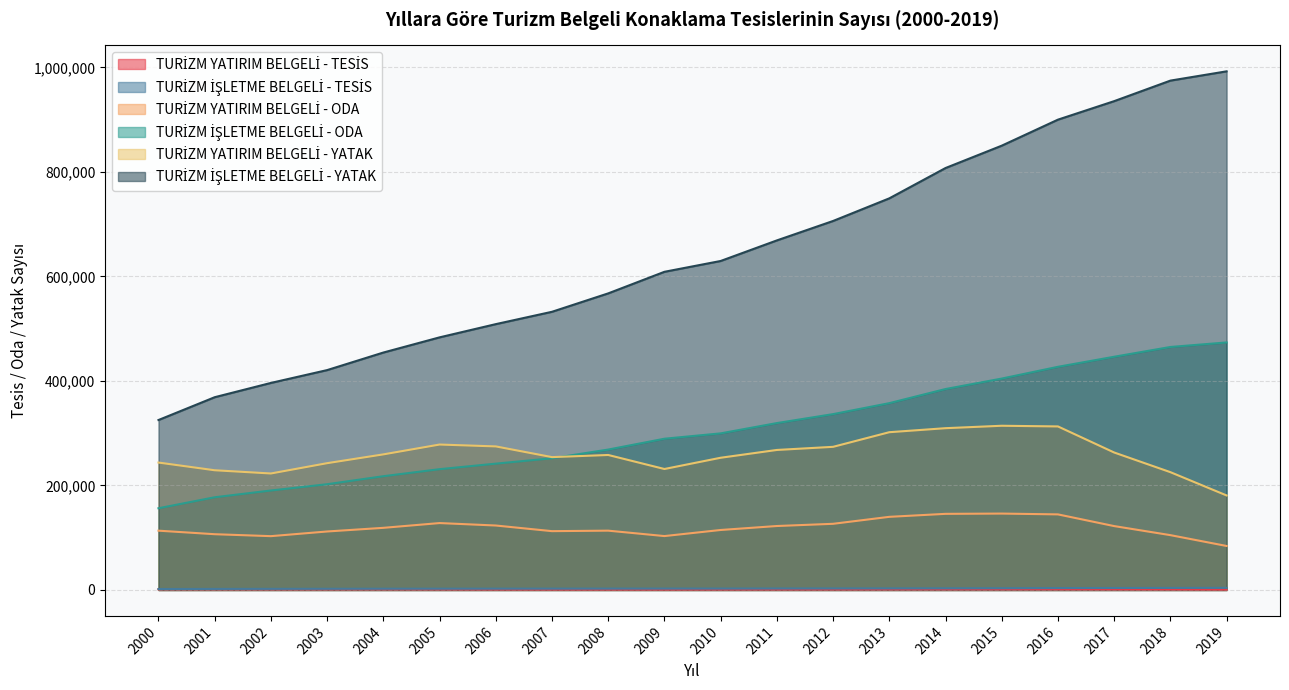

Rank the categories by TURİZM İŞLETME BELGELİ - YATAK value from lowest to highest.

2000, 2001, 2002, 2003, 2004, 2005, 2006, 2007, 2008, 2009, 2010, 2011, 2012, 2013, 2014, 2015, 2016, 2017, 2018, 2019